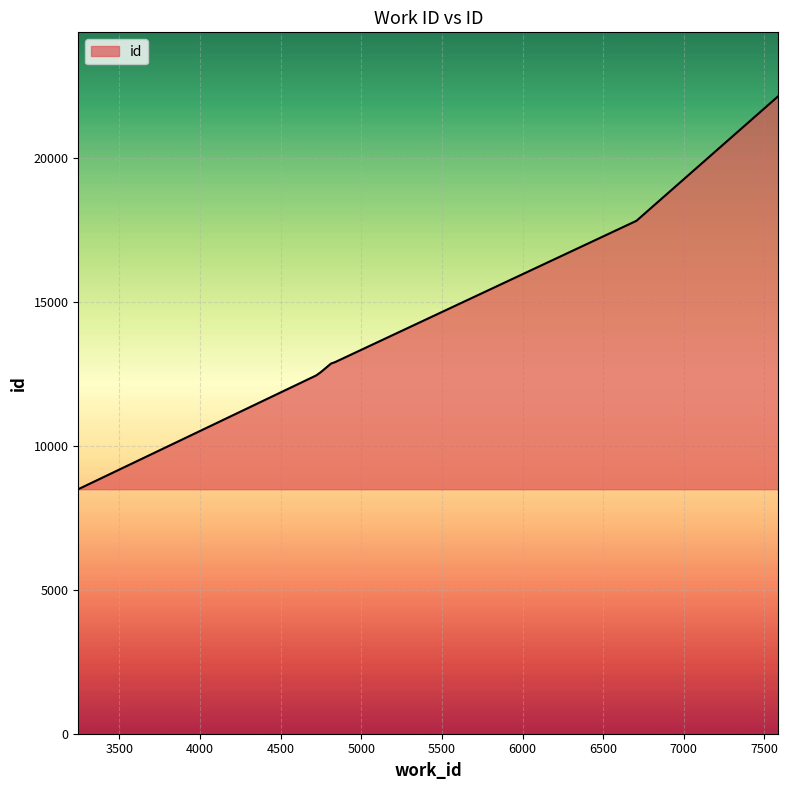

What is the value of the 3rd point from the left?

12563